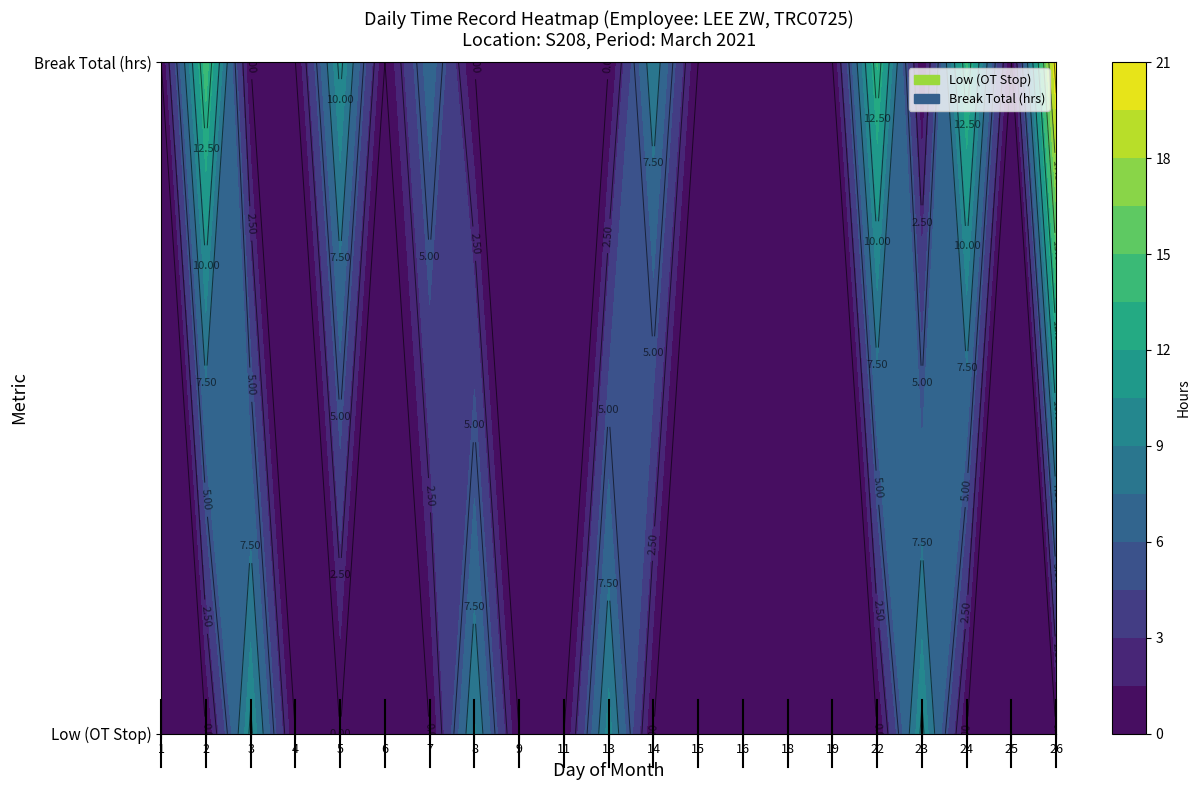

How many positive values does the 23 series have?

1